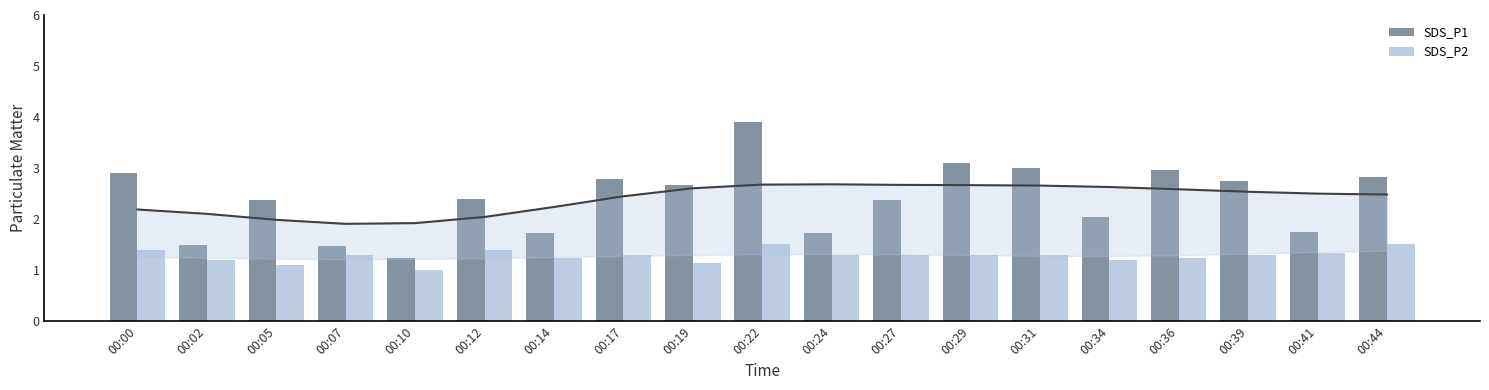

Which series has the largest range (max minus min)?

SDS_P1